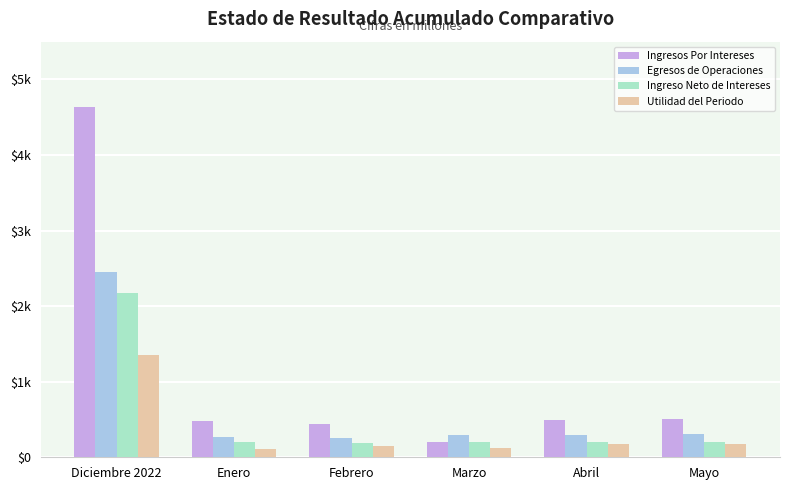

The value of Egresos de Operaciones at Marzo is 289.0. True or false?

True